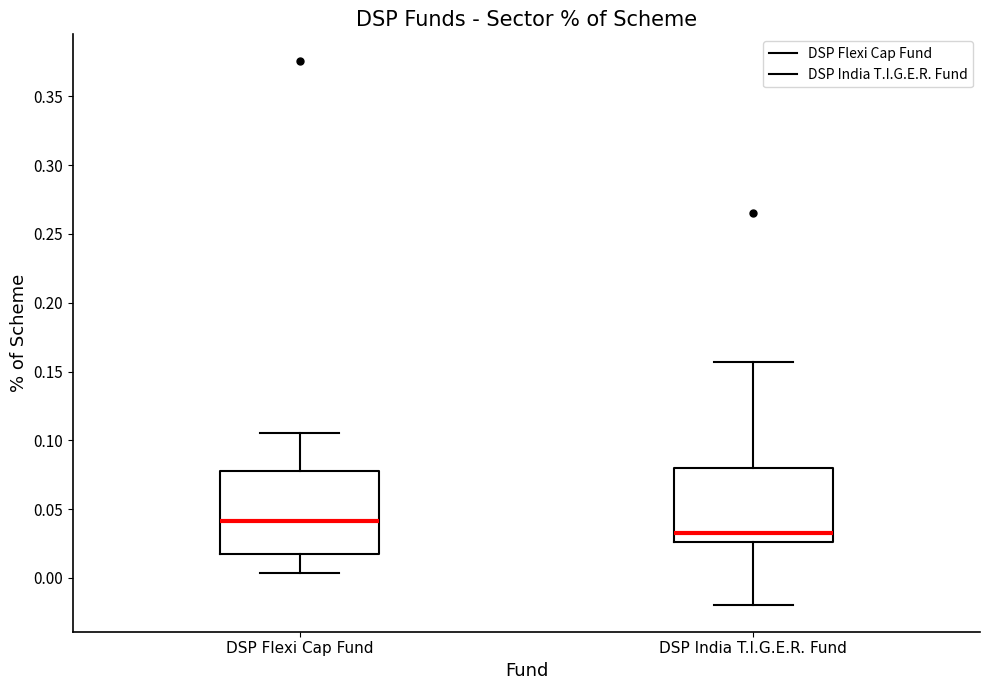

Where does the median line of the box for DSP Flexi Cap Fund sit on the y-axis? The values are not printed on the chart, so give them approximately, as read against the axis.

0.040